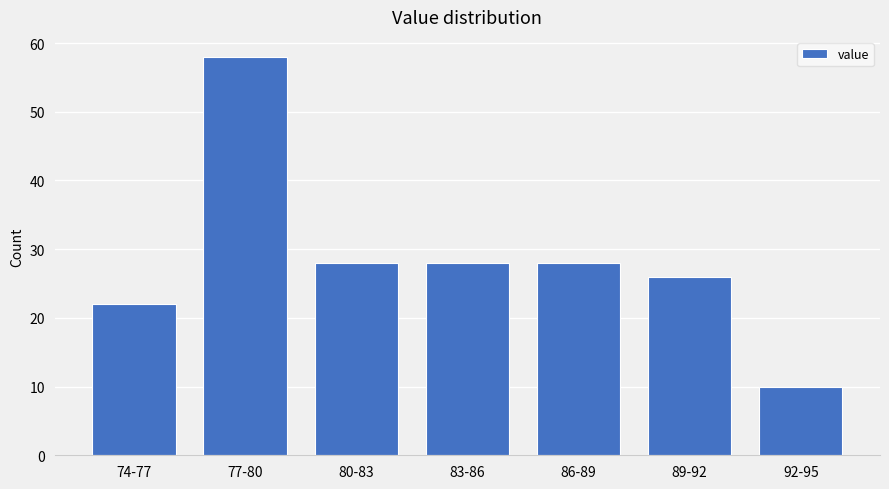

Reading right to left, list all the values displayed in this chart.

10	26	28	28	28	58	22